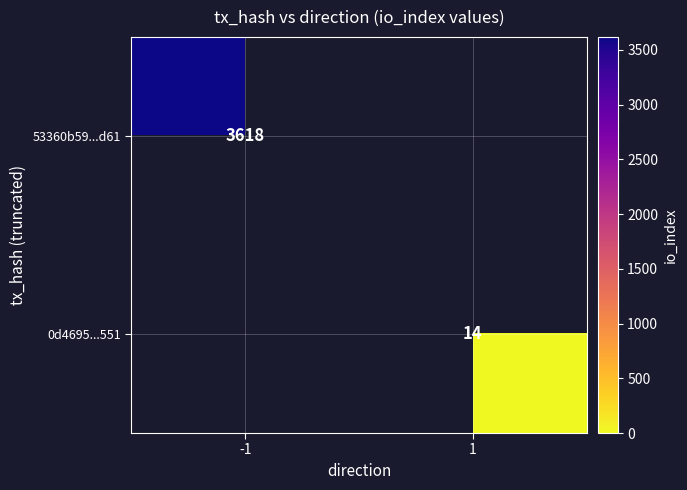

The 0d4695...551 series shows 14 at 1. True or false?

True